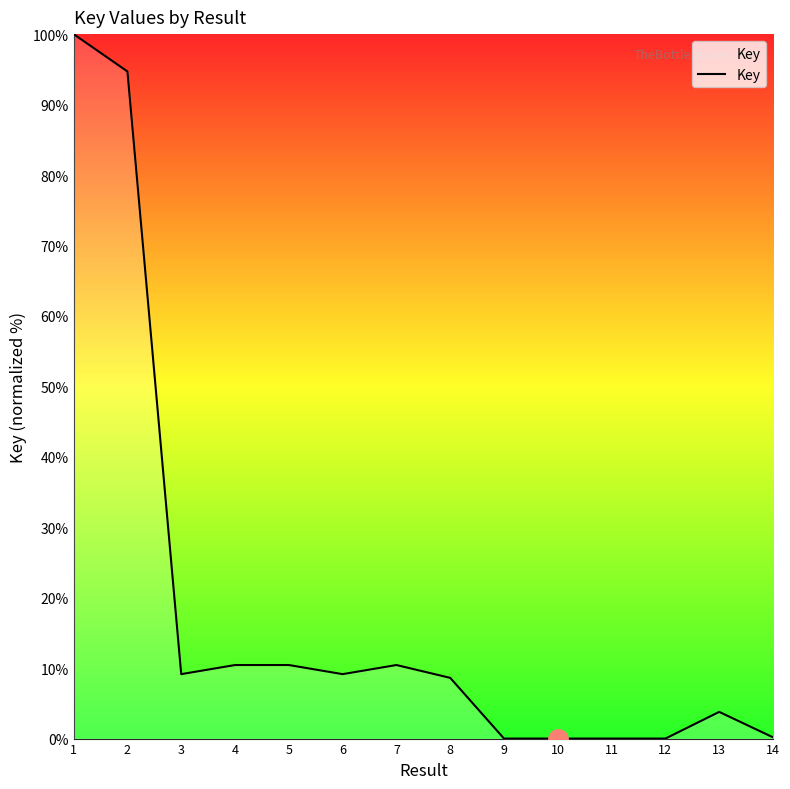

At which label does the data first exceed 9?

1